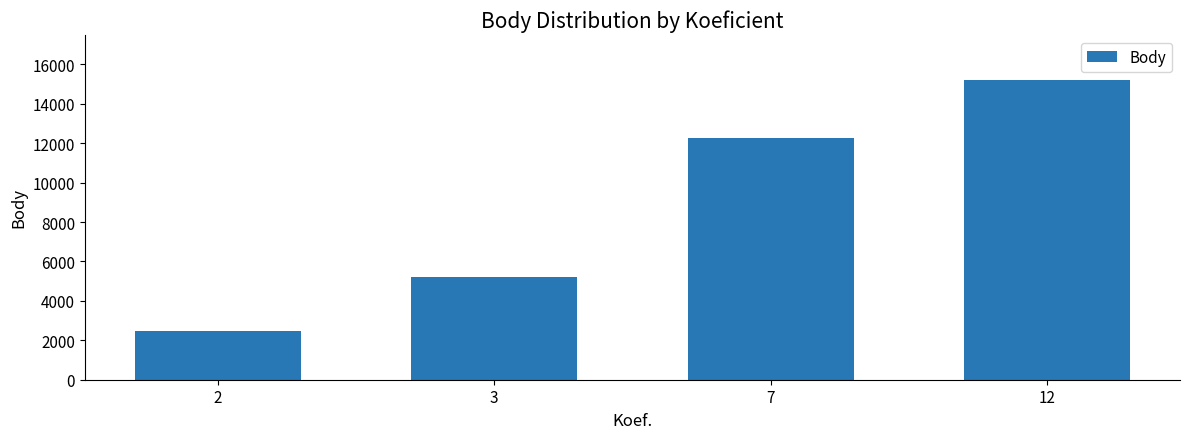

What is the sum of all values?

35183